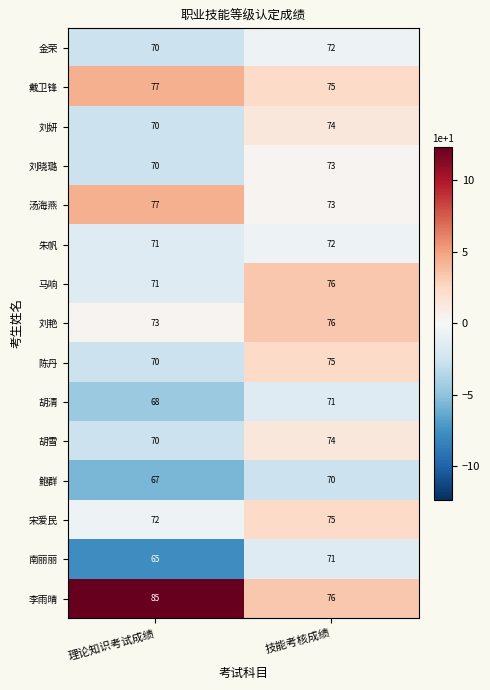

At which label is 南丽丽 closest to 68?

理论知识考试成绩